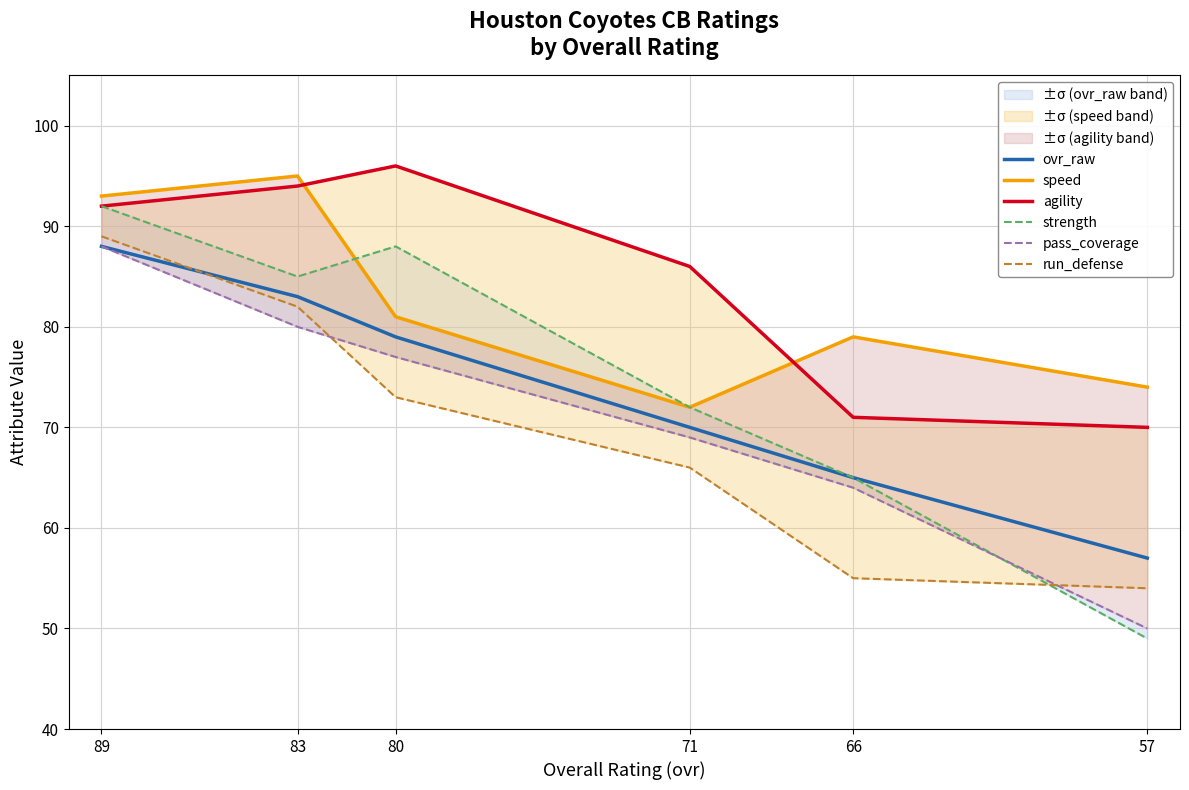

Is it true that agility equals 51 at 83?

False